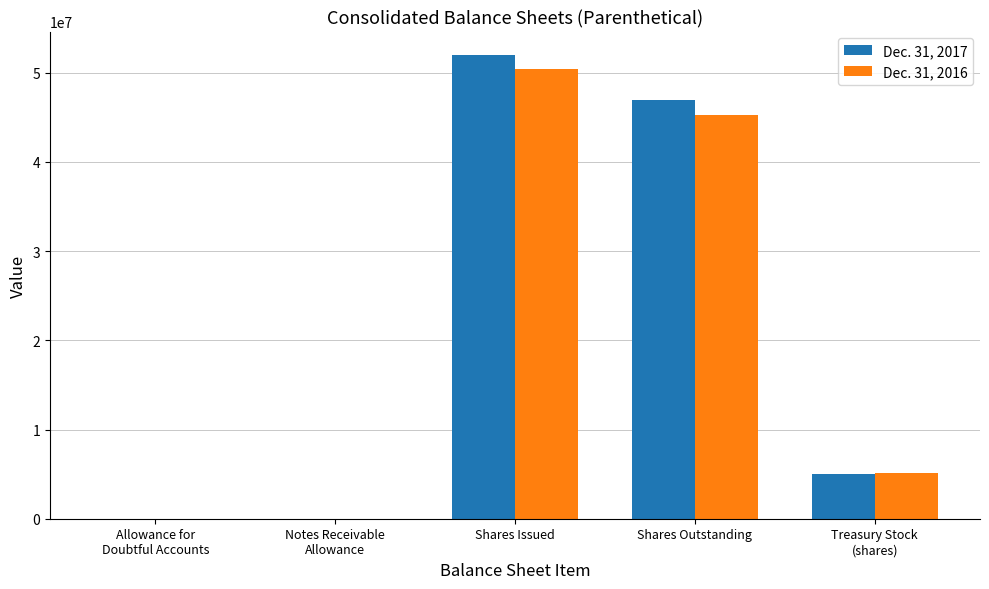

The Dec. 31, 2016 series shows 77303635 at Shares Outstanding. True or false?

False